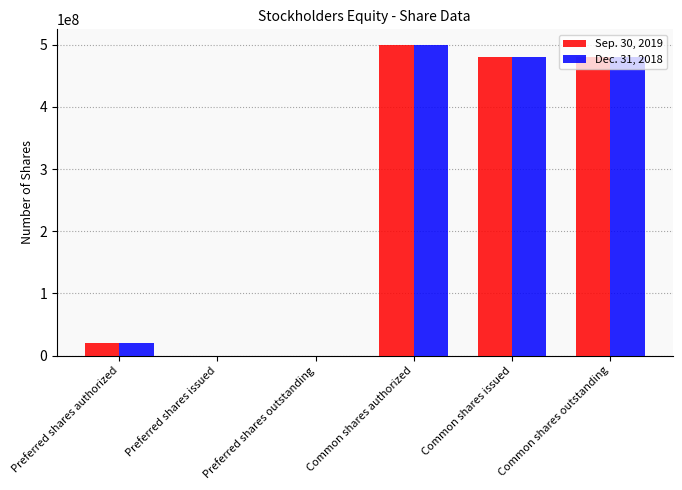

Which label corresponds to the largest value in the chart?

Common shares authorized